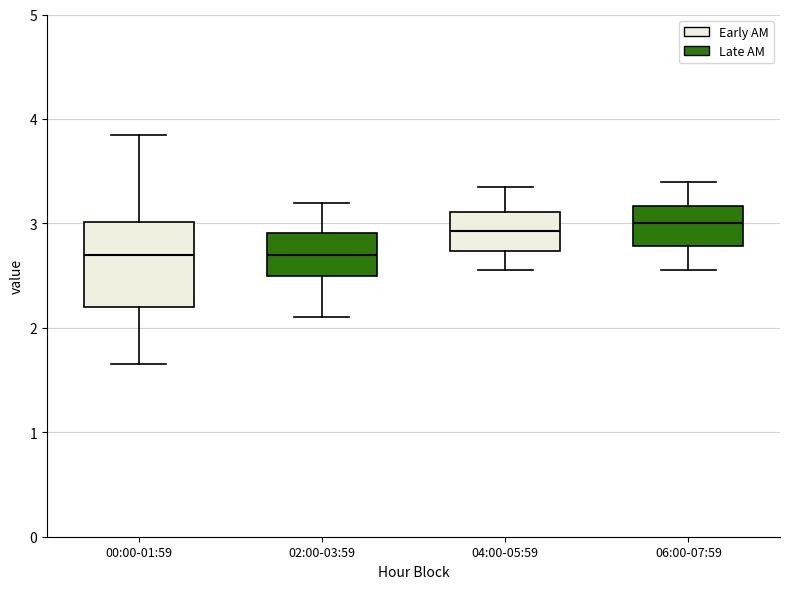

Where does the lower whisker of the box for 02:00-03:59 end on the y-axis? The values are not printed on the chart, so give them approximately, as read against the axis.

2.1